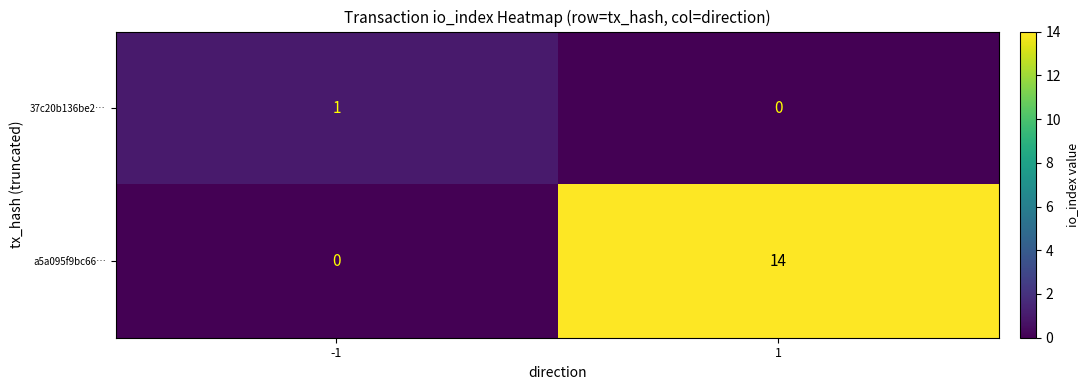

Reading left to right, extract all data points from this chart.

37c20b136be2…: 1	0
a5a095f9bc66…: 0	14